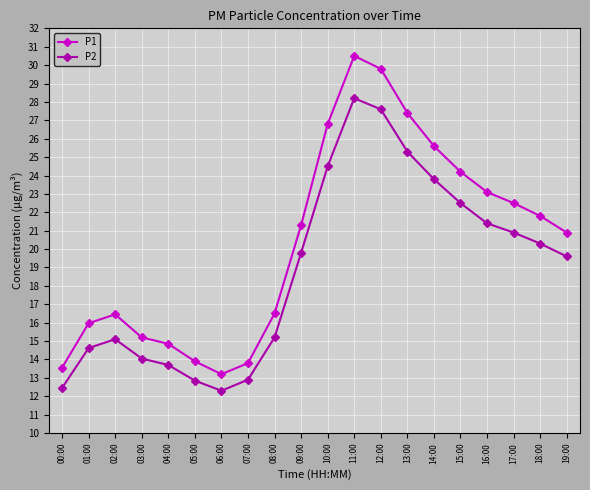

What is the label of the 6th point from the right?

14:00